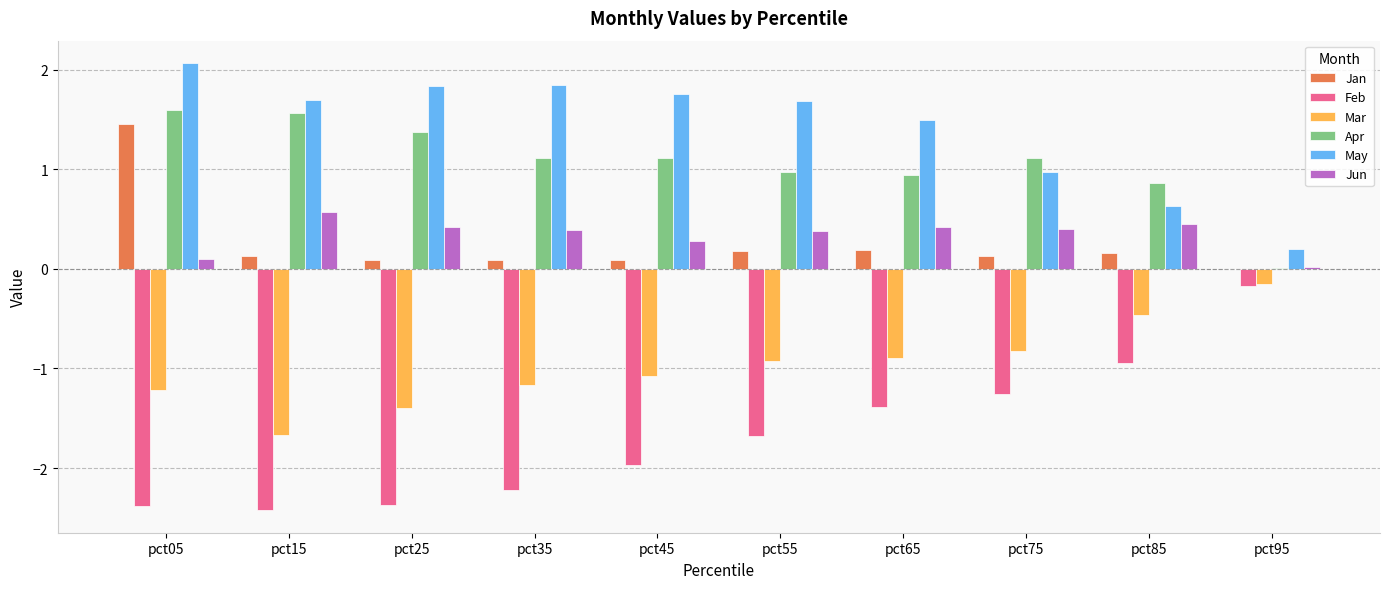

Where does the Feb series first go above -1?

pct85